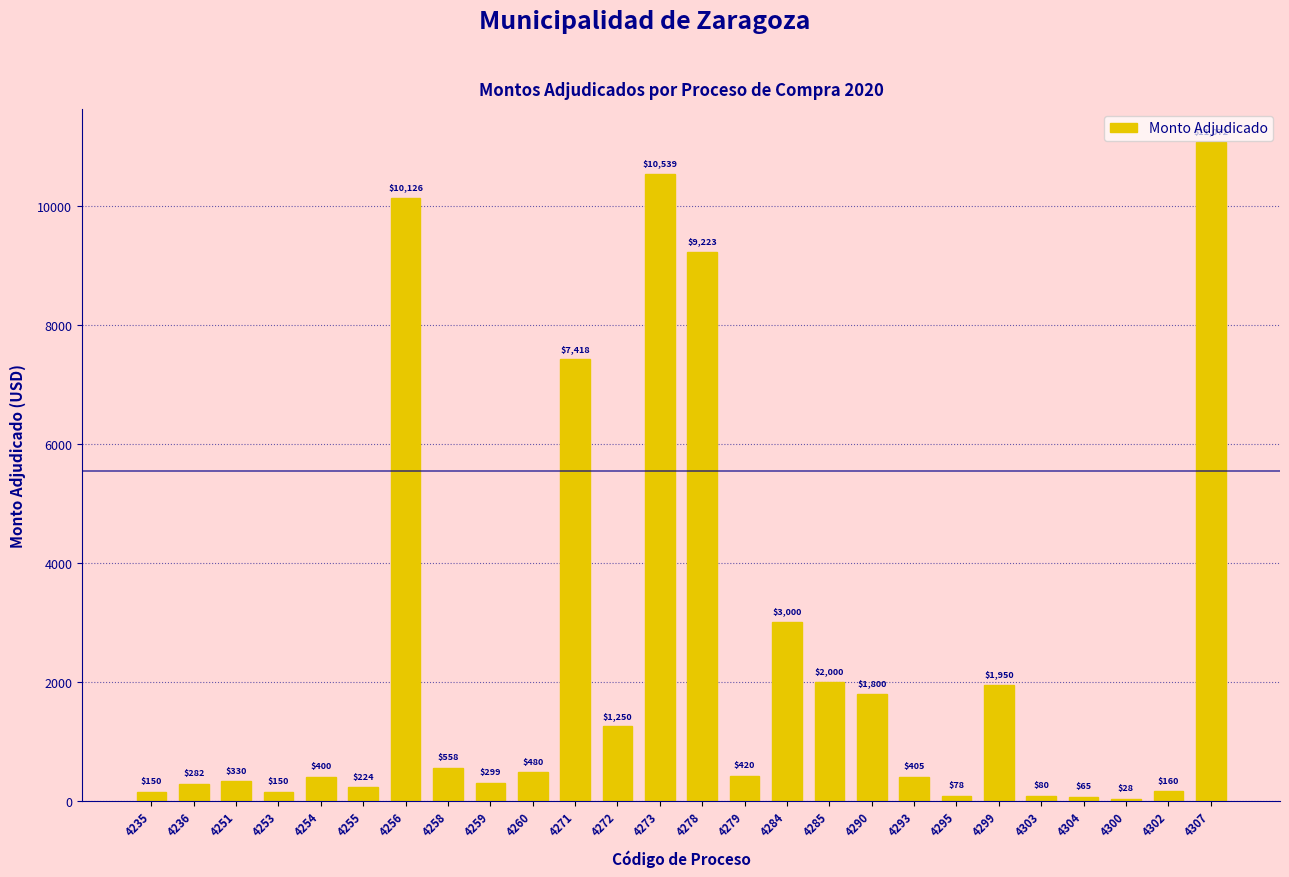

Which has a higher value, 4300 or 4279?

4279